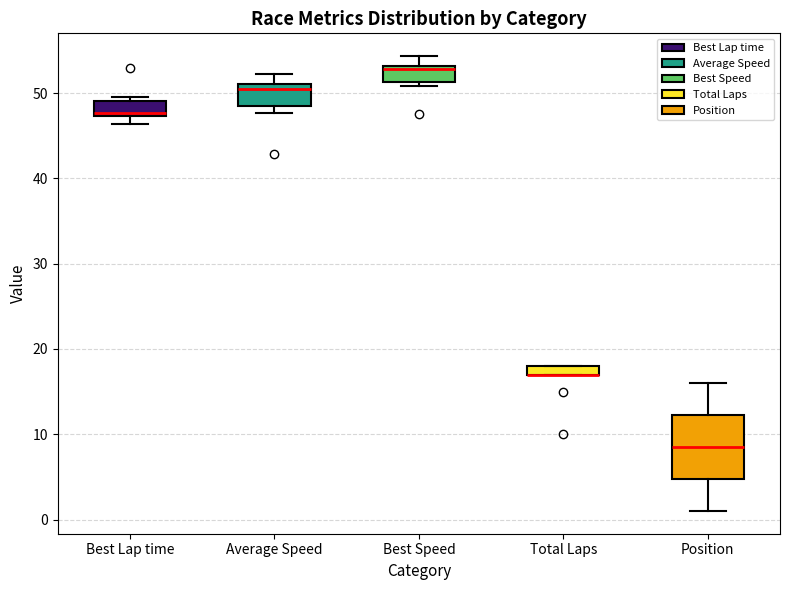

Where does the upper whisker of the box for Average Speed end on the y-axis? The values are not printed on the chart, so give them approximately, as read against the axis.

52